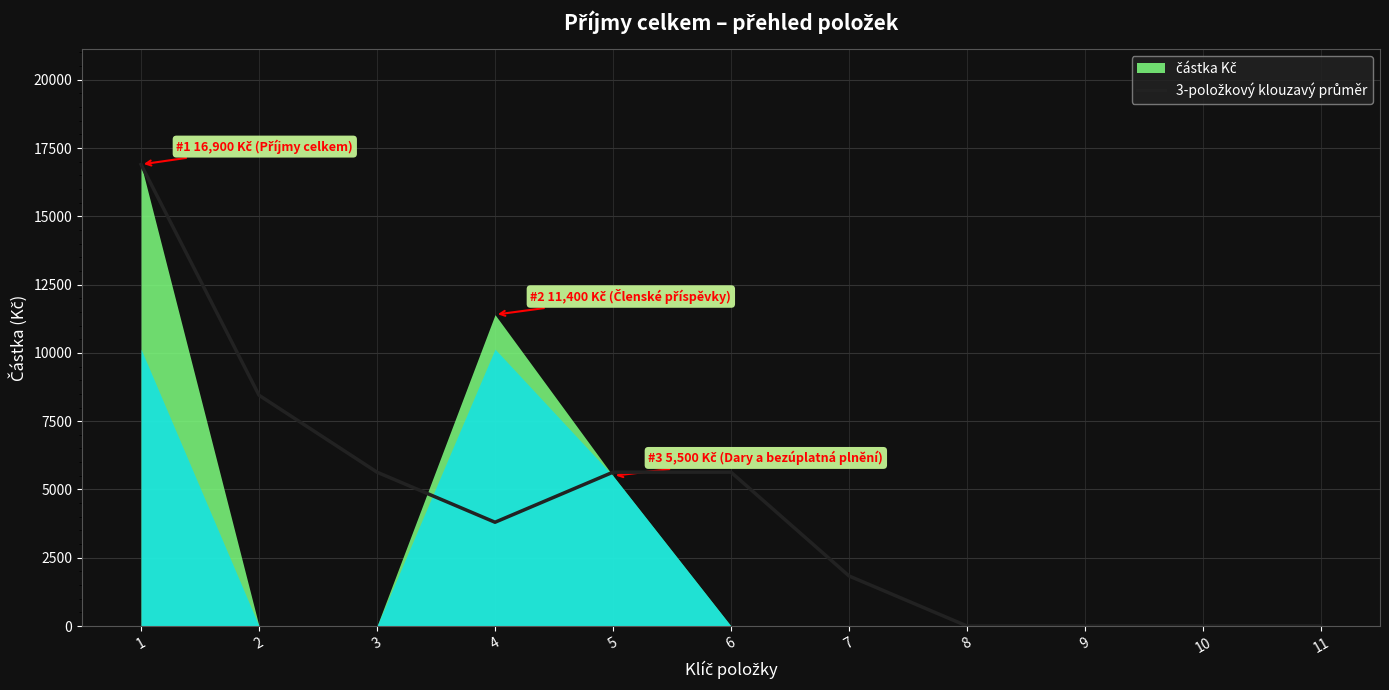

At which label does the data first exceed 3800?

1